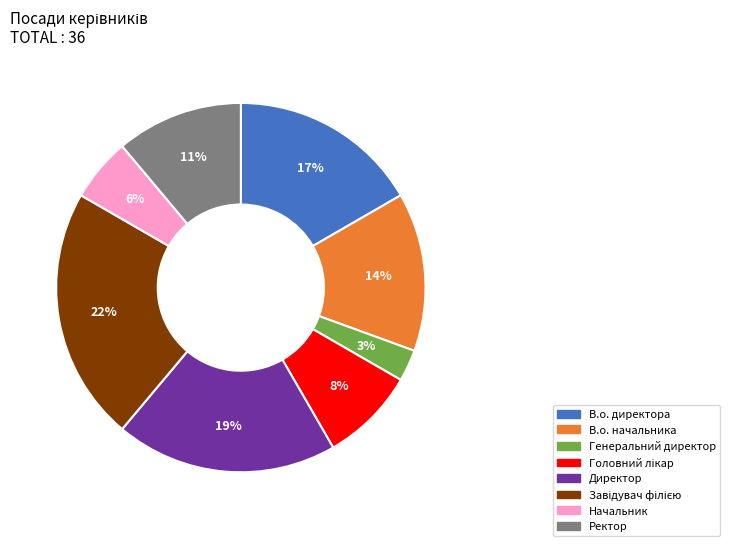

The Директор slice represents 19% of the pie. True or false?

True